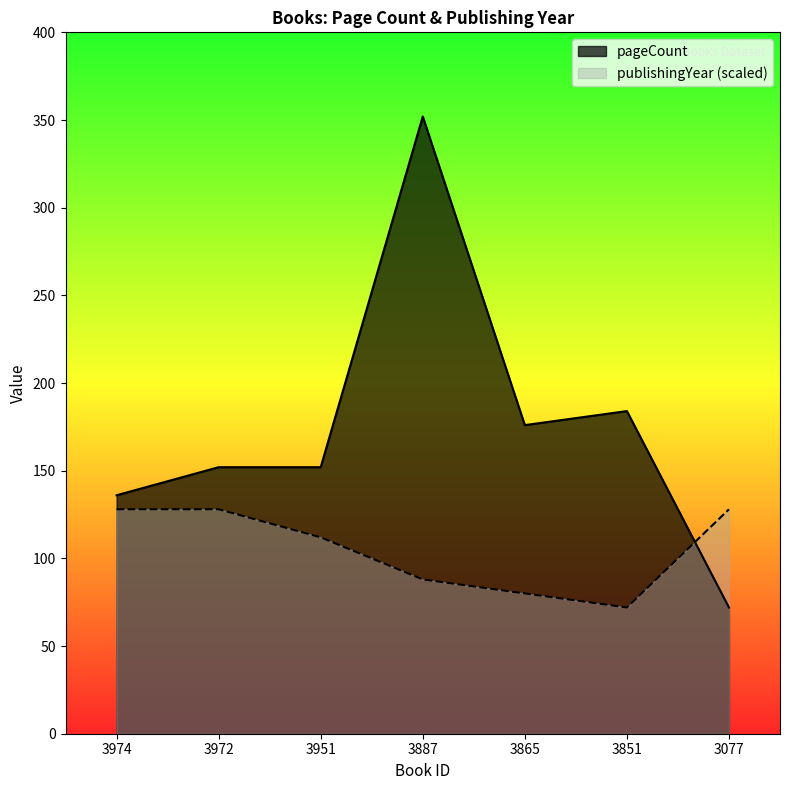

Which has a higher value, 3851 or 3951?

3851